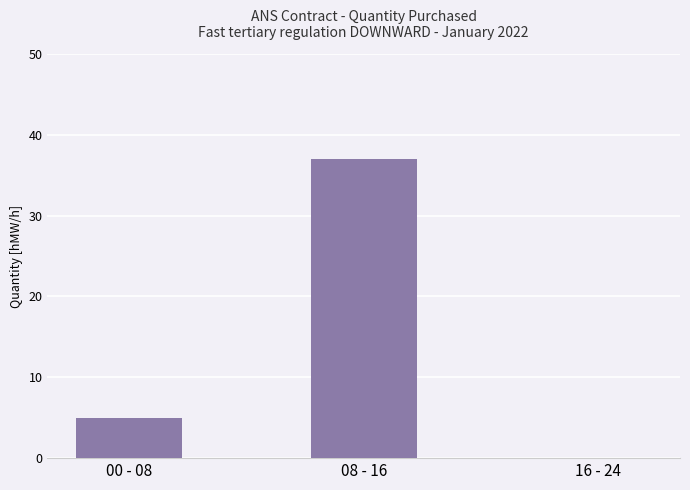

What is the change in value from 00 - 08 to 08 - 16?

+32